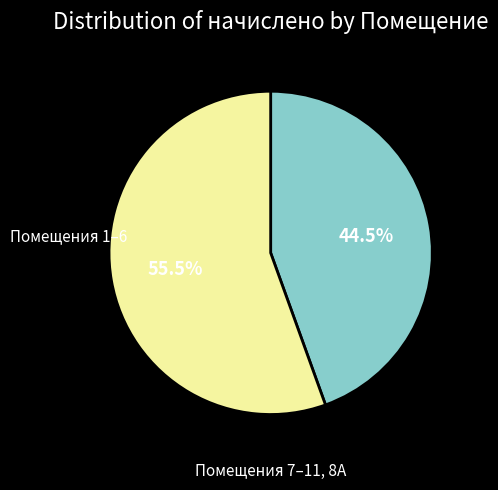

Does any single category account for the majority?

Yes